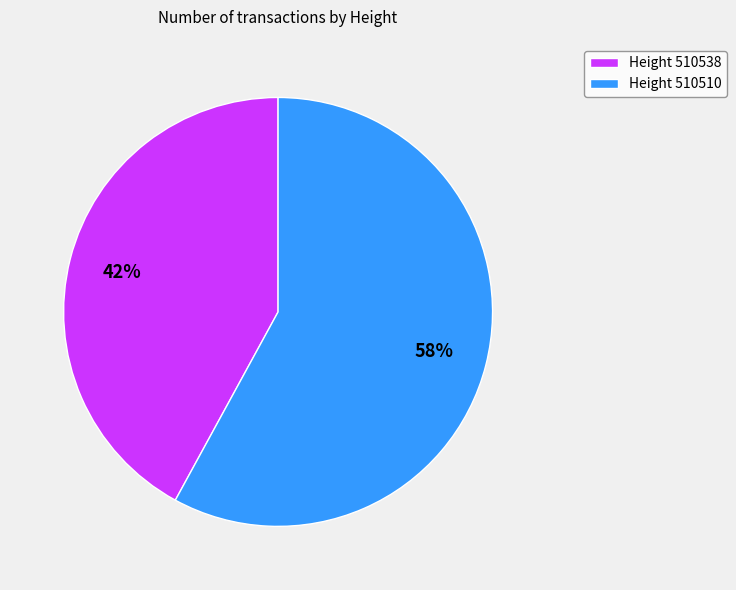

What is the ratio of the value at Height 510510 to the value at Height 510538?

1.4